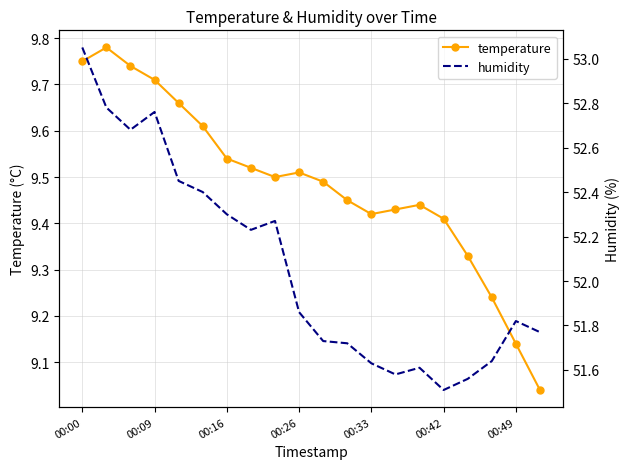

At which category does temperature reach its first local valley?

8